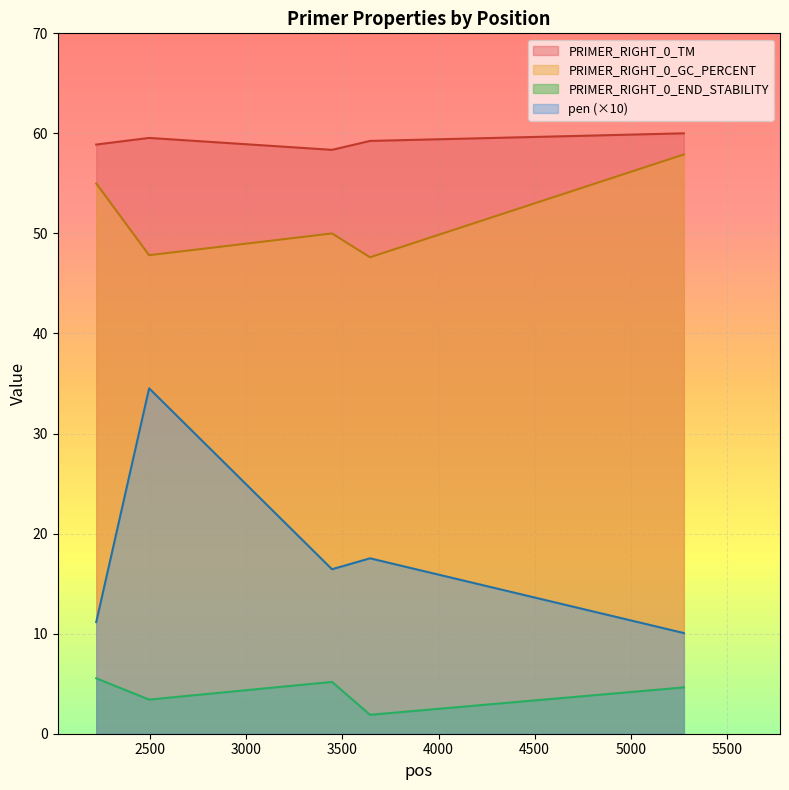

What are all the series names shown in the legend?

PRIMER_RIGHT_0_TM, PRIMER_RIGHT_0_GC_PERCENT, PRIMER_RIGHT_0_END_STABILITY, pen (×10)